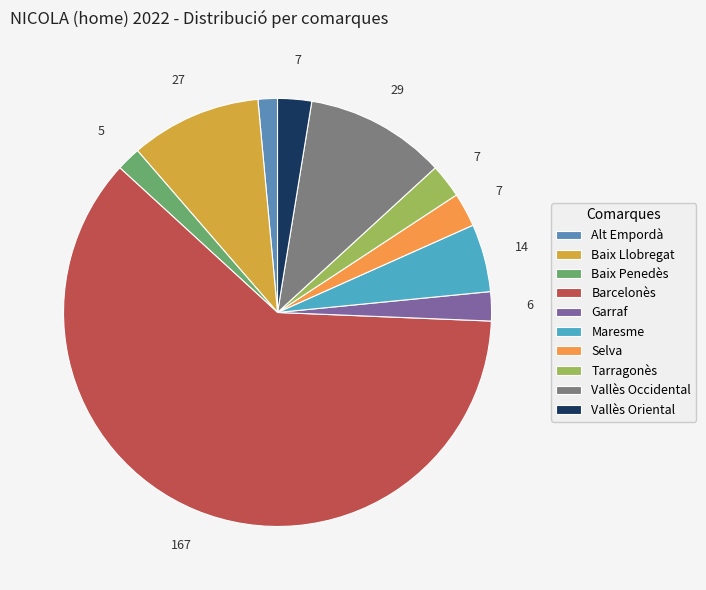

How many slices are in this pie chart?

10